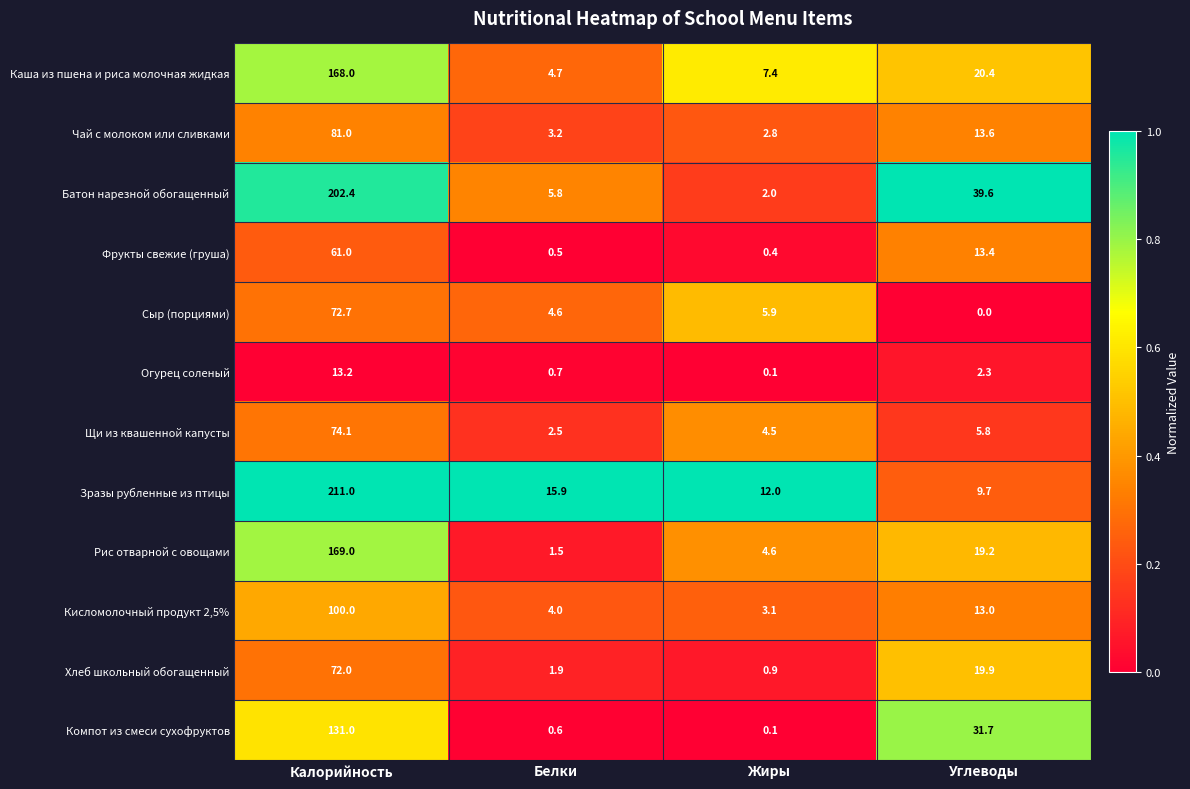

What is the total value across all series at Жиры?

43.8